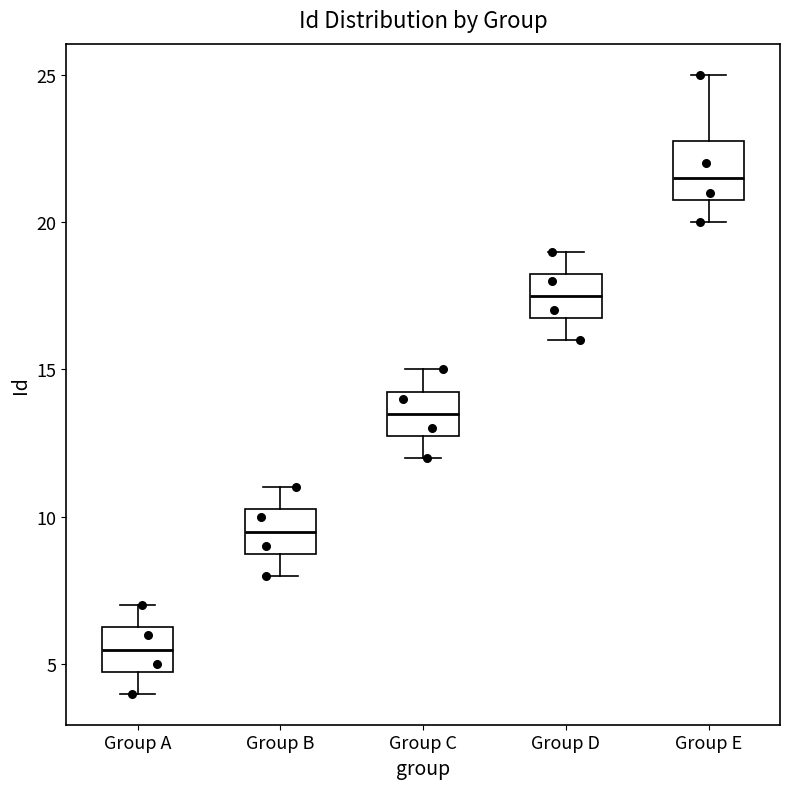

Reading left to right, transcribe this box plot: for each box, give where its median line is, the range the box spans, and where its two whiskers end, as read against the y-axis. The values are not printed on the chart, so give them approximately, as read against the axis.

Group A: median 5.5, box 5.0 to 6.5, whiskers 4.0 to 7.0
Group B: median 9.5, box 9.0 to 10.5, whiskers 8.0 to 11.0
Group C: median 13.5, box 13.0 to 14.5, whiskers 12.0 to 15.0
Group D: median 17.5, box 17.0 to 18.5, whiskers 16.0 to 19.0
Group E: median 21.5, box 21.0 to 23.0, whiskers 20.0 to 25.0